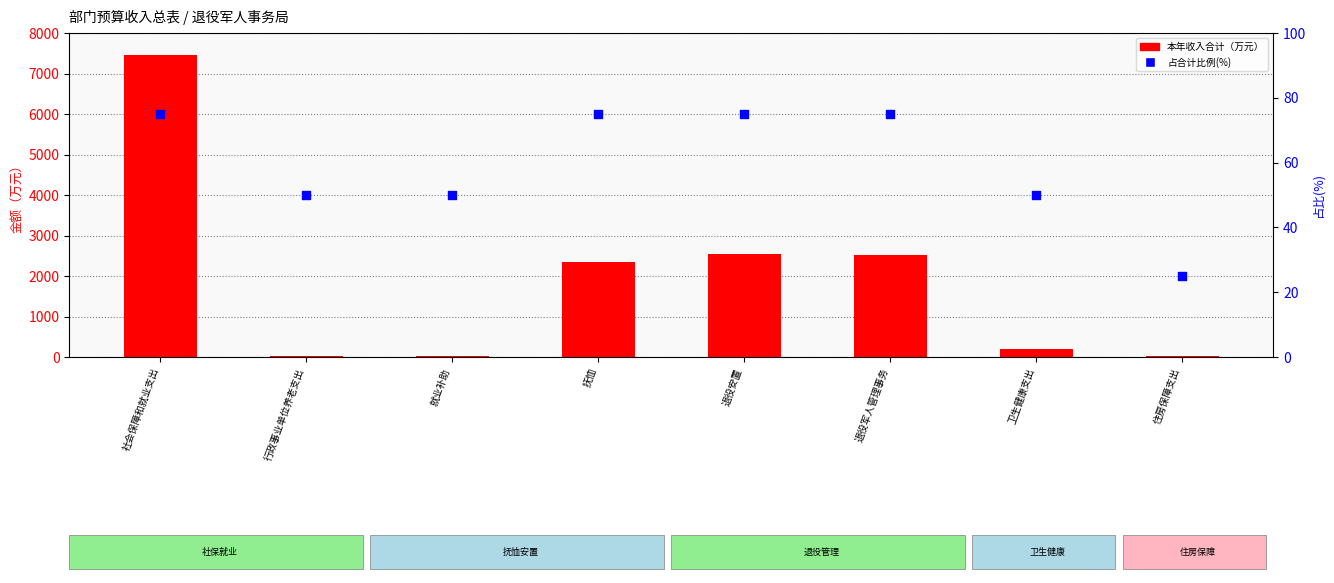

Which series reaches the minimum Y coordinate?

本年收入合计